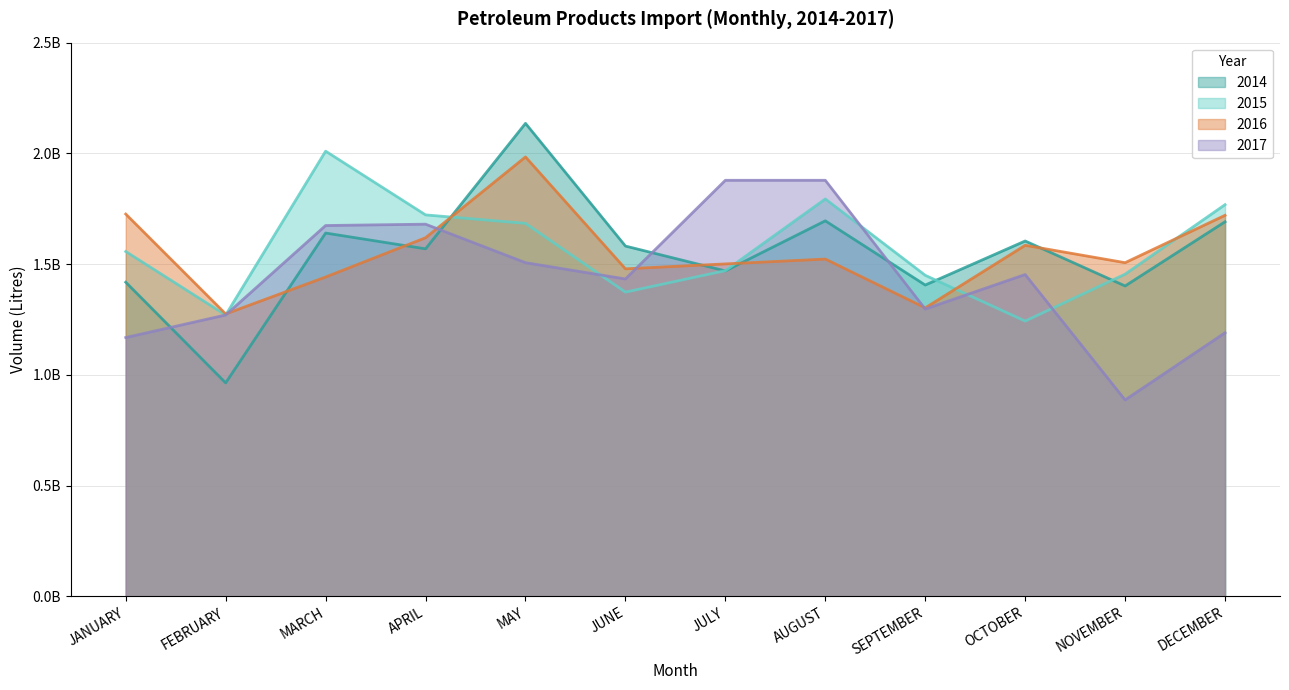

What is the spread (max minus min) of values at OCTOBER?

0.4